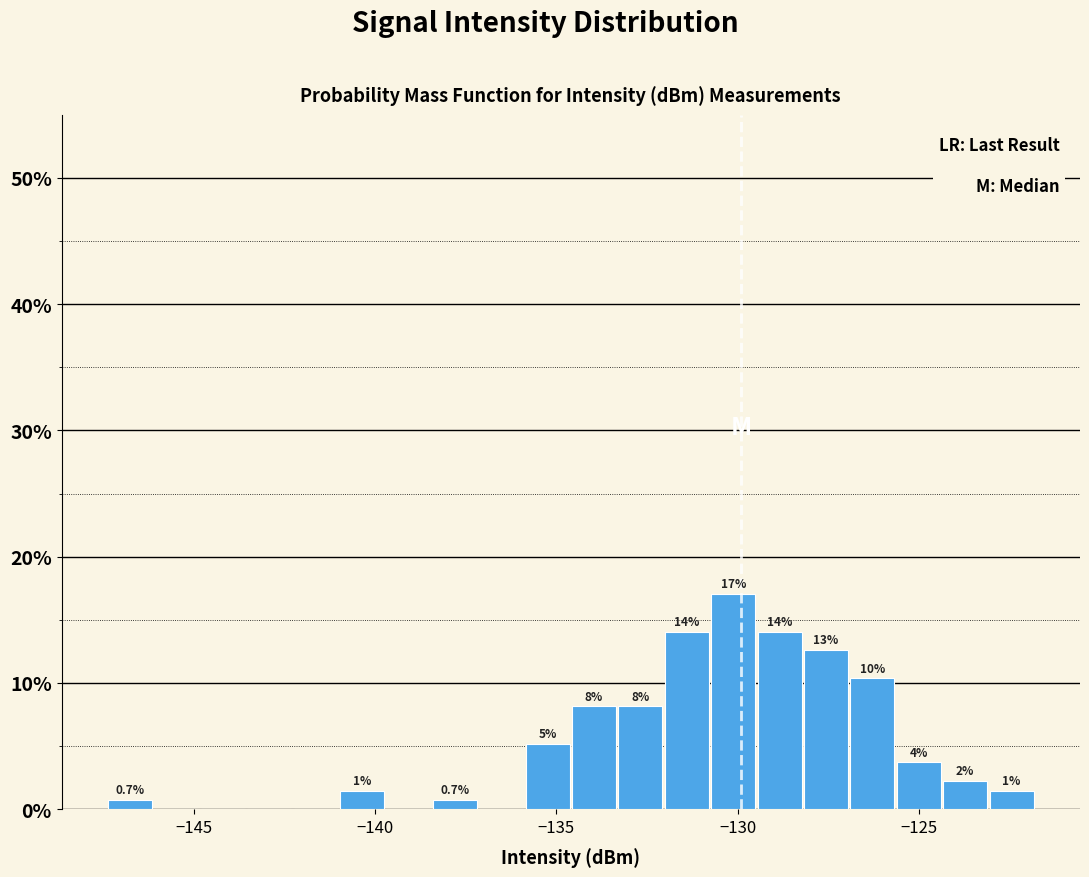

Read against the x-axis, roughly where is the centre of the tallest bar?

-130.0